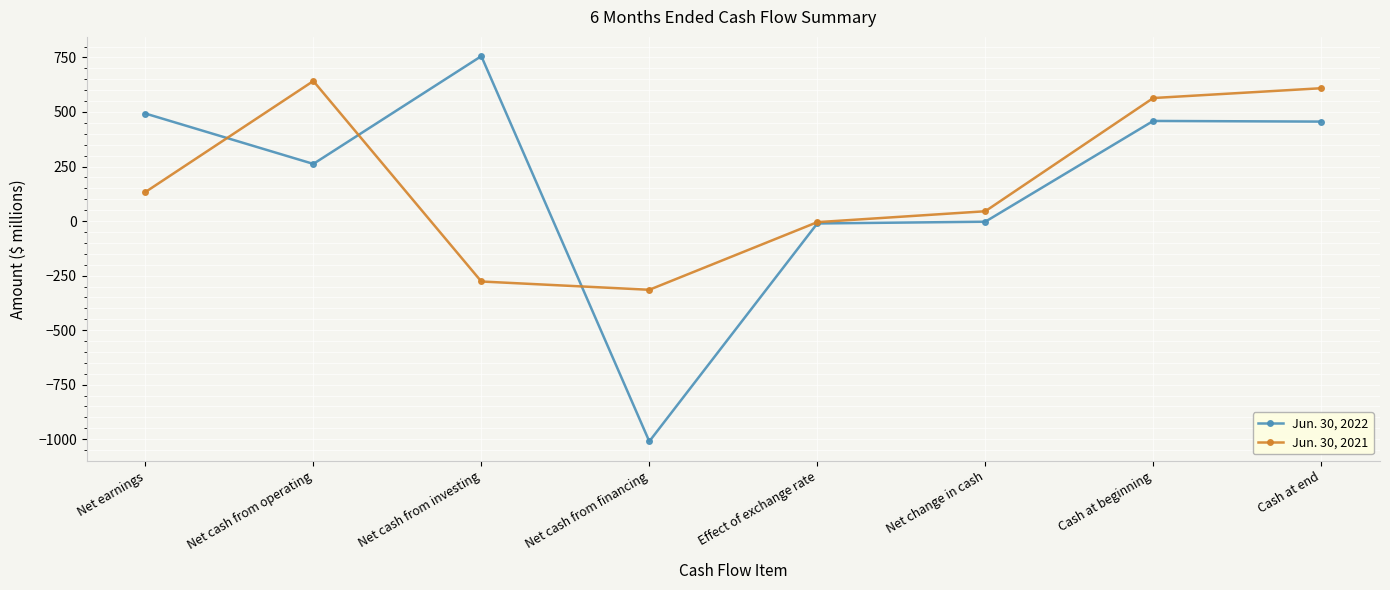

At which category does Jun. 30, 2021 reach its first local peak?

Net cash from operating